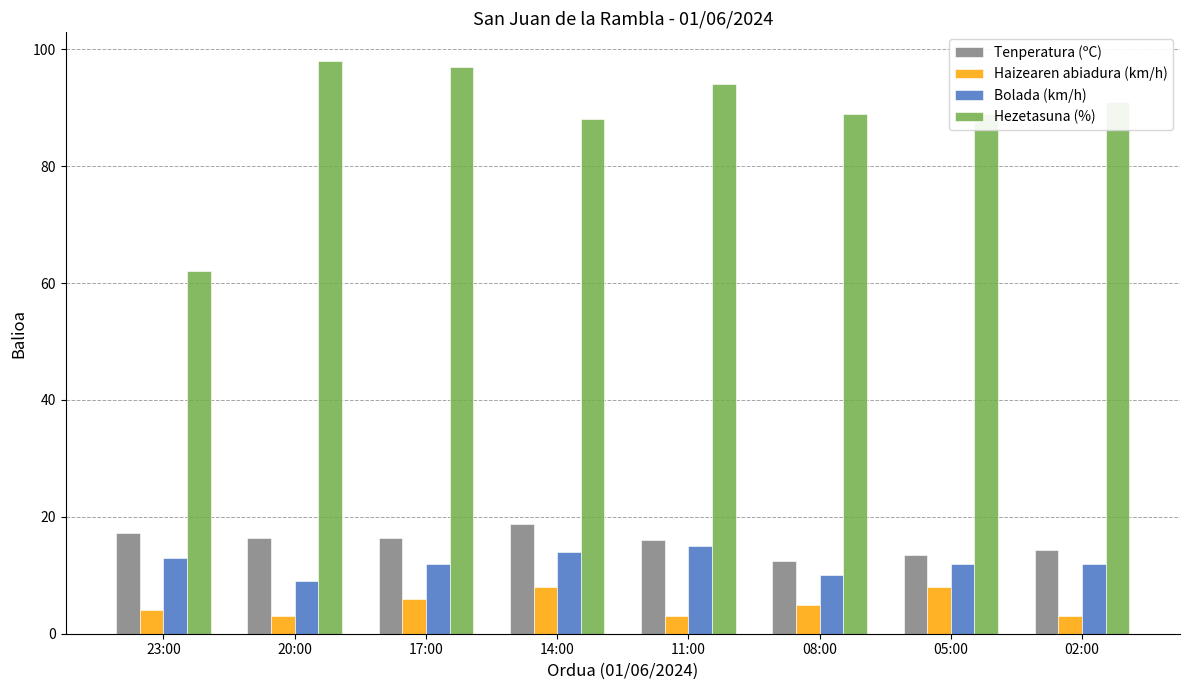

What are all the series names shown in the legend?

Tenperatura (ºC), Haizearen abiadura (km/h), Bolada (km/h), Hezetasuna (%)